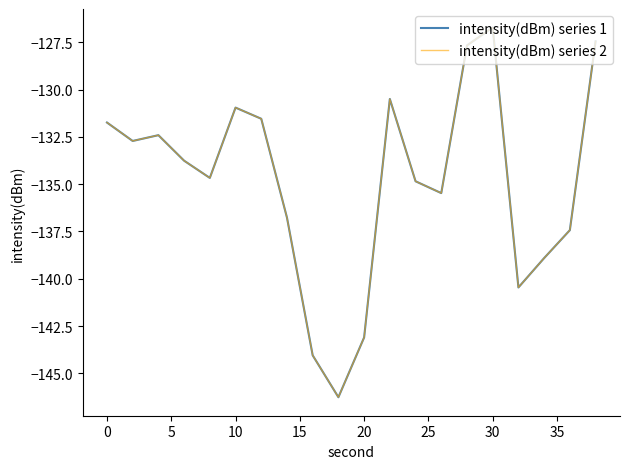

How many lines are shown in the chart?

2